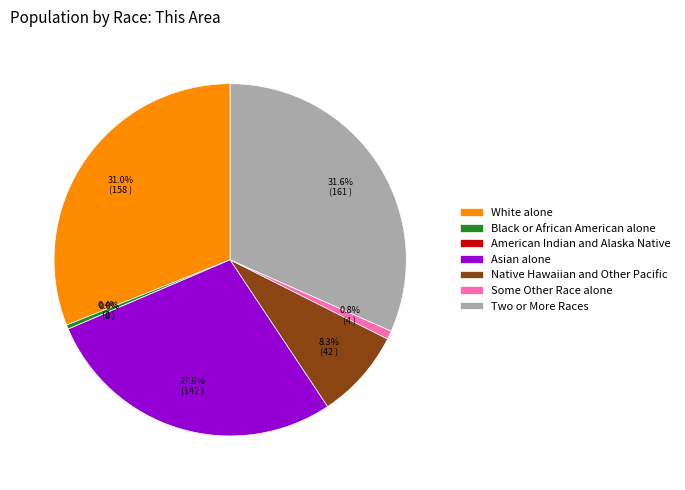

Does any single category account for the majority?

No